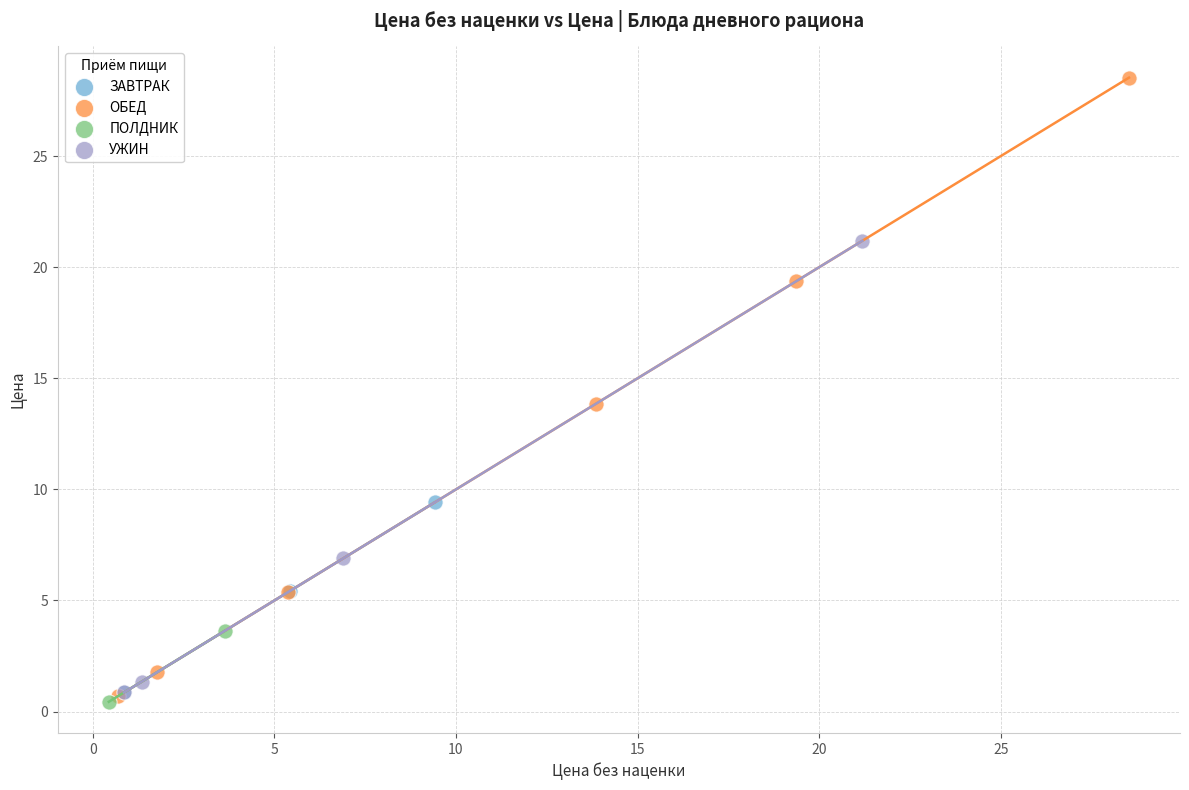

Which series contains the highest Y value?

ОБЕД